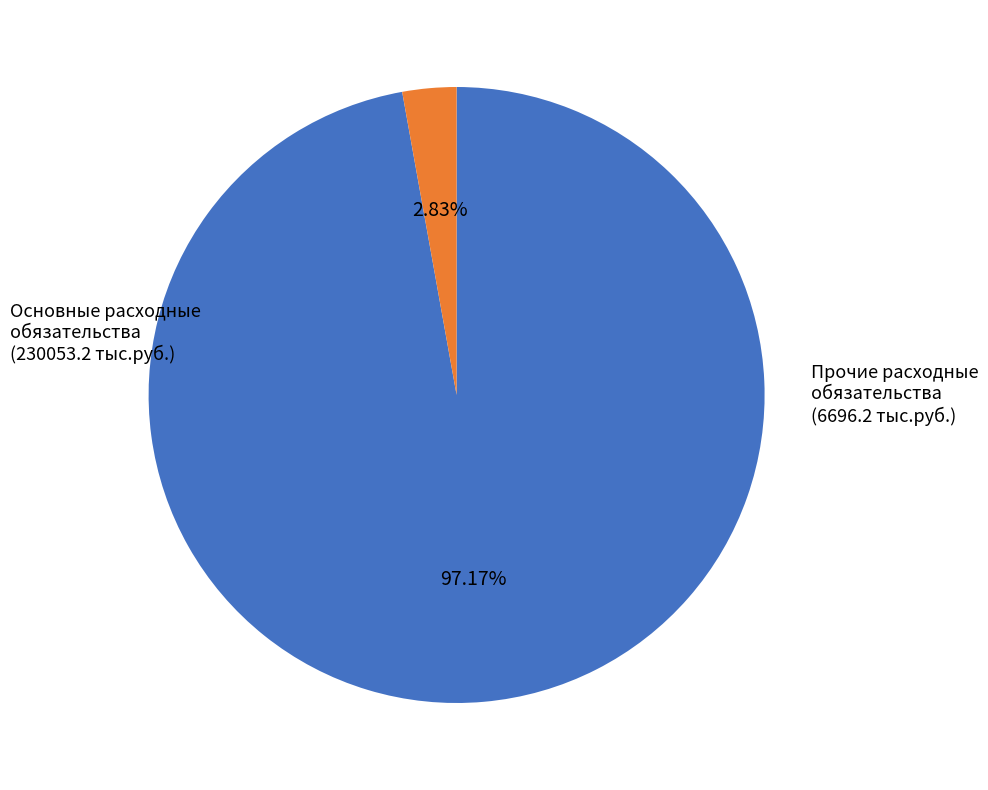

Is there any slice that represents more than half of the pie?

Yes